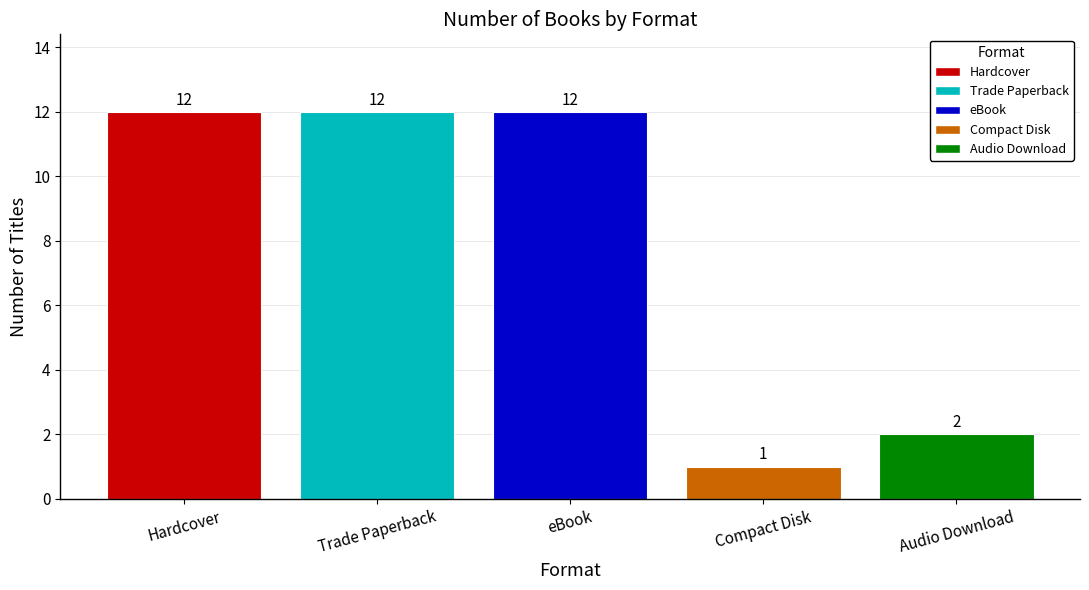

What is the minimum value shown in the chart?

1